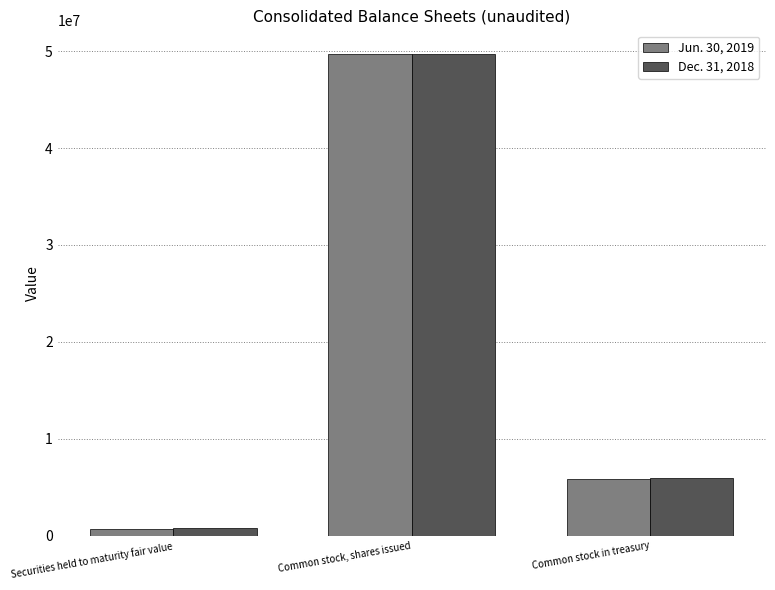

What is the sum of all Dec. 31, 2018 values?

56408695